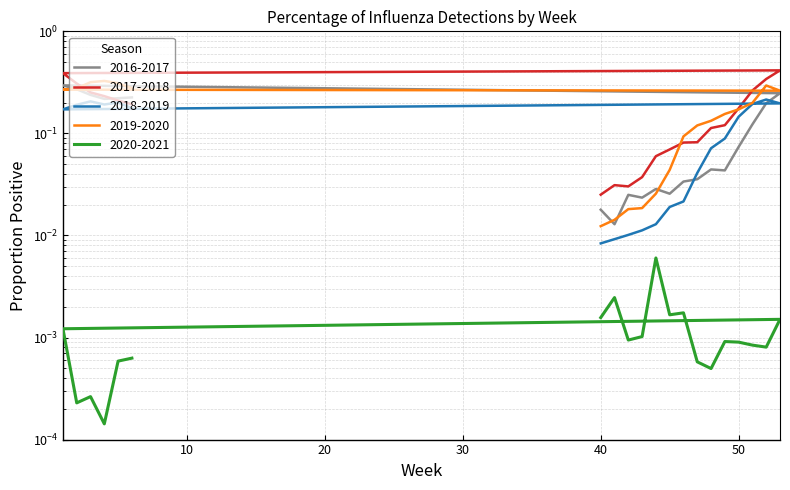

The value of 2018-2019 at 52 is 0.1. True or false?

False